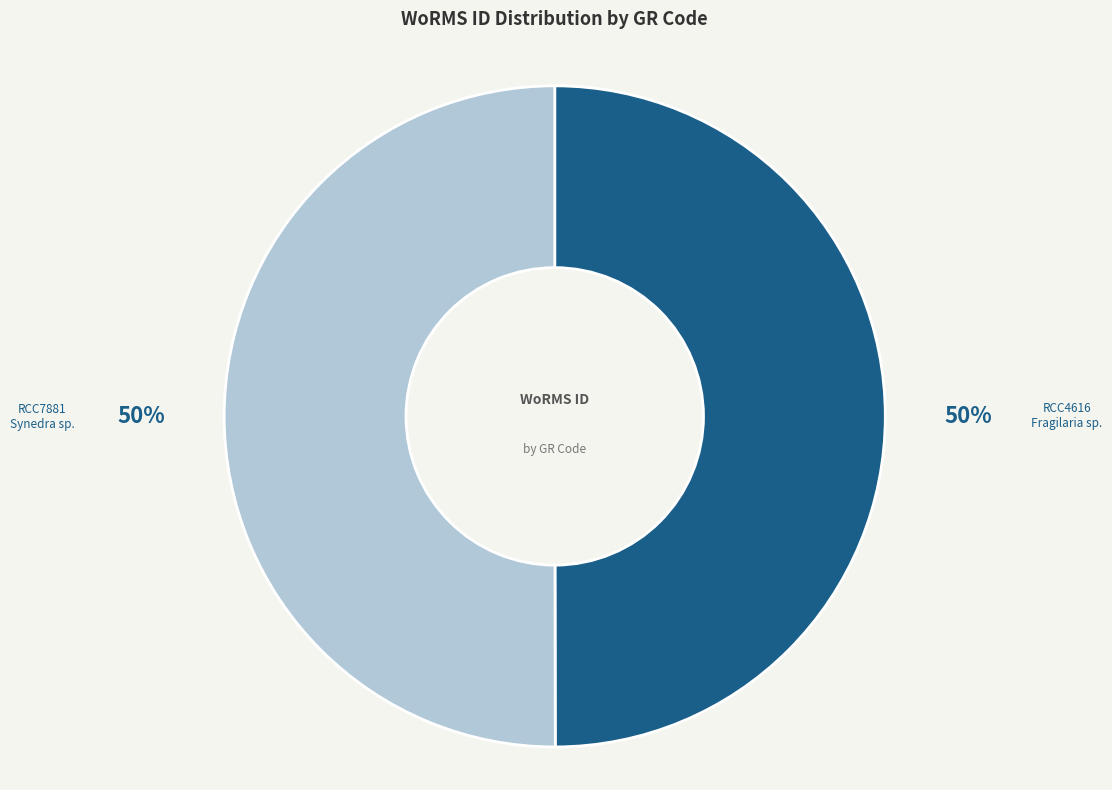

What is the ratio of the value at RCC7881 to the value at RCC4616?

1.0